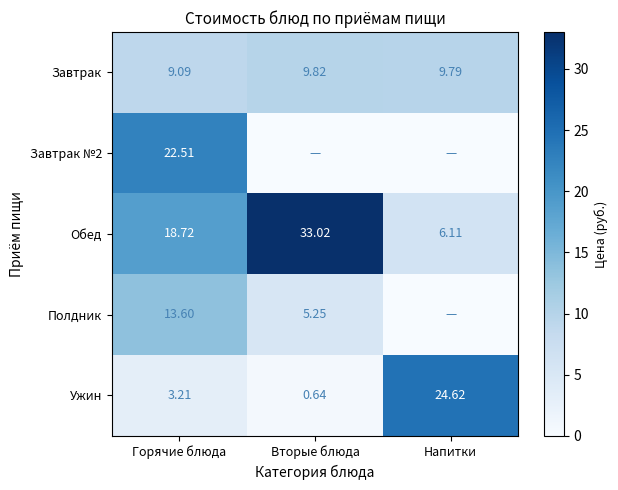

What is the difference between the maximum and minimum values in the Ужин series?

24.0